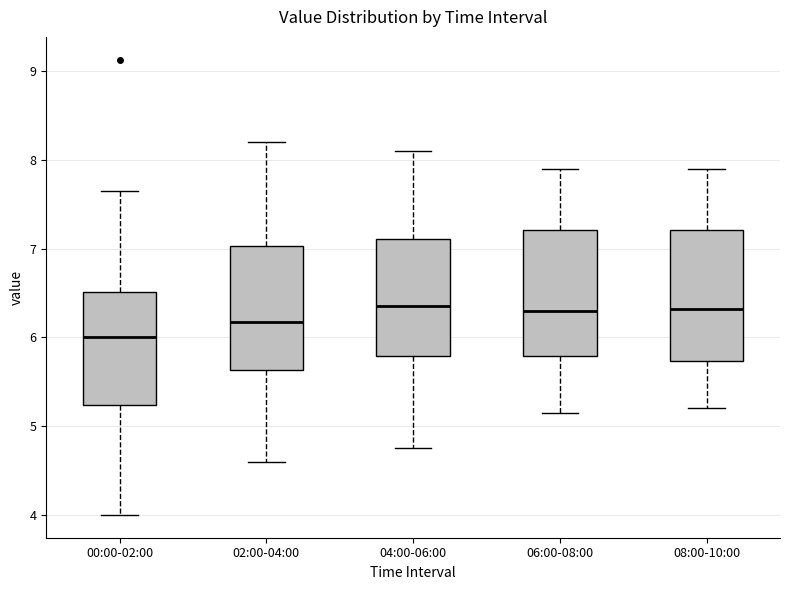

Which box's median line is the lowest?

00:00-02:00